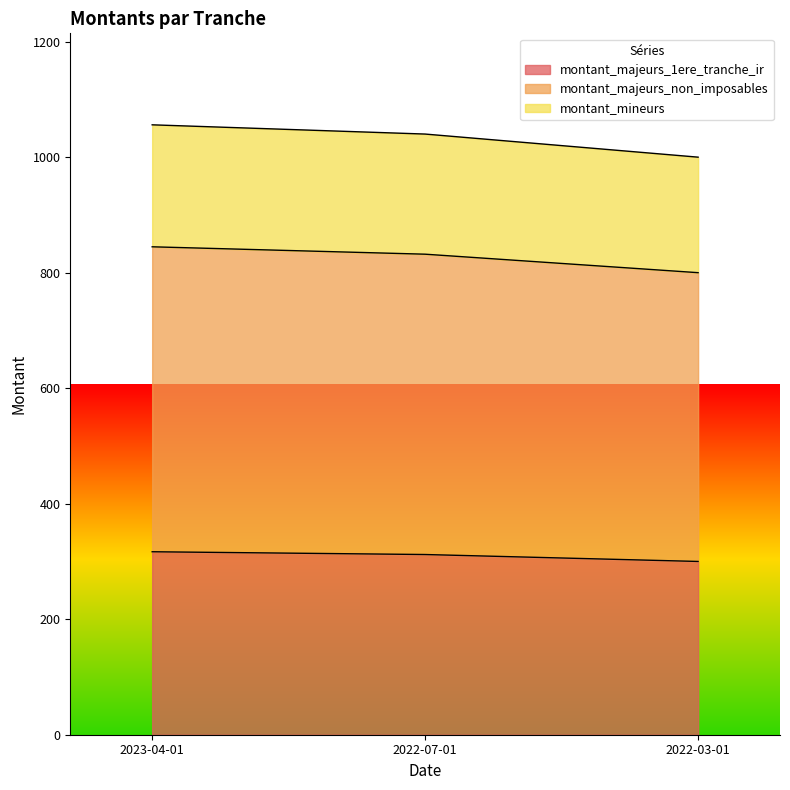

The value of montant_majeurs_1ere_tranche_ir at 2022-07-01 is 66.4. True or false?

False